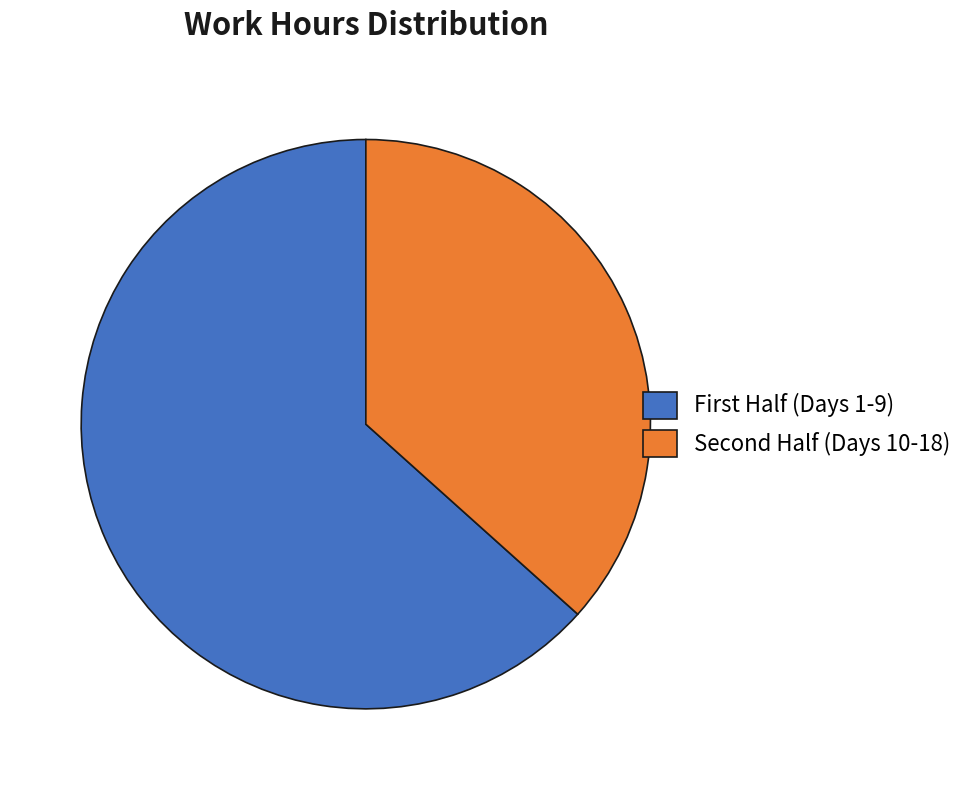

Which category has the biggest portion of the pie?

First Half (Days 1-9)